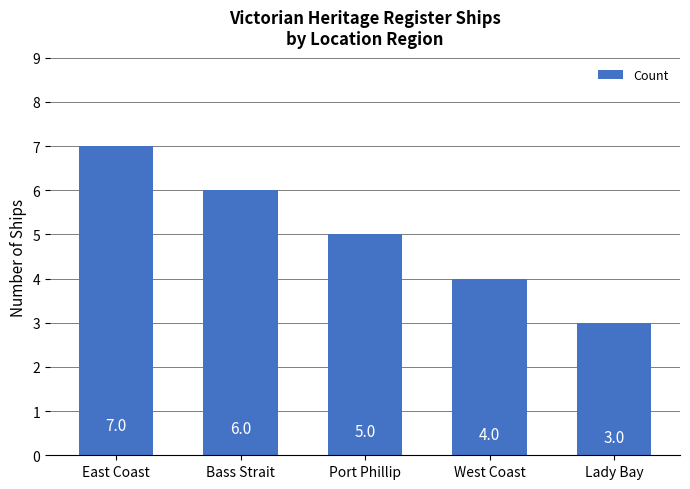

At which category does the chart reach its minimum across all series?

Lady Bay